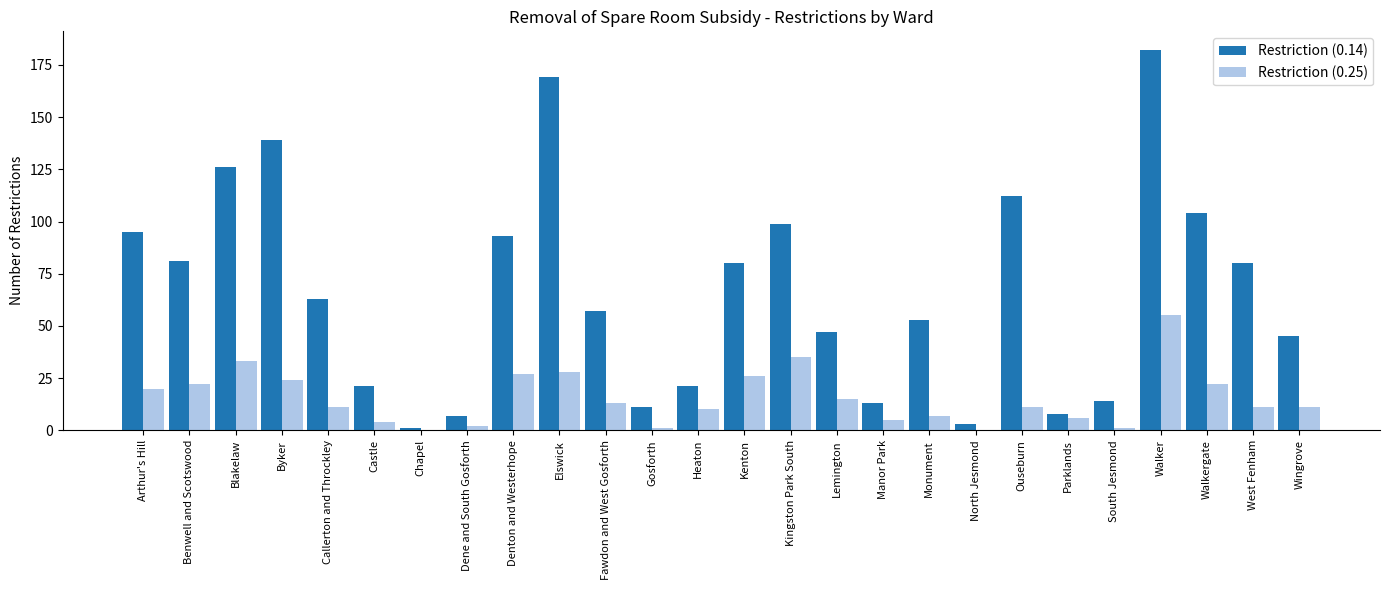

Which series has the largest total across all categories?

Restriction (0.14)